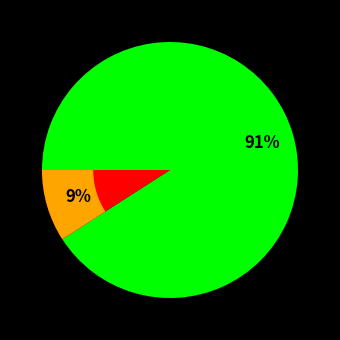

What percentage do Sierra Point Night Cross - BASP #3 and Surf City Cyclo-X Antonelli Pond together represent?

100.0%